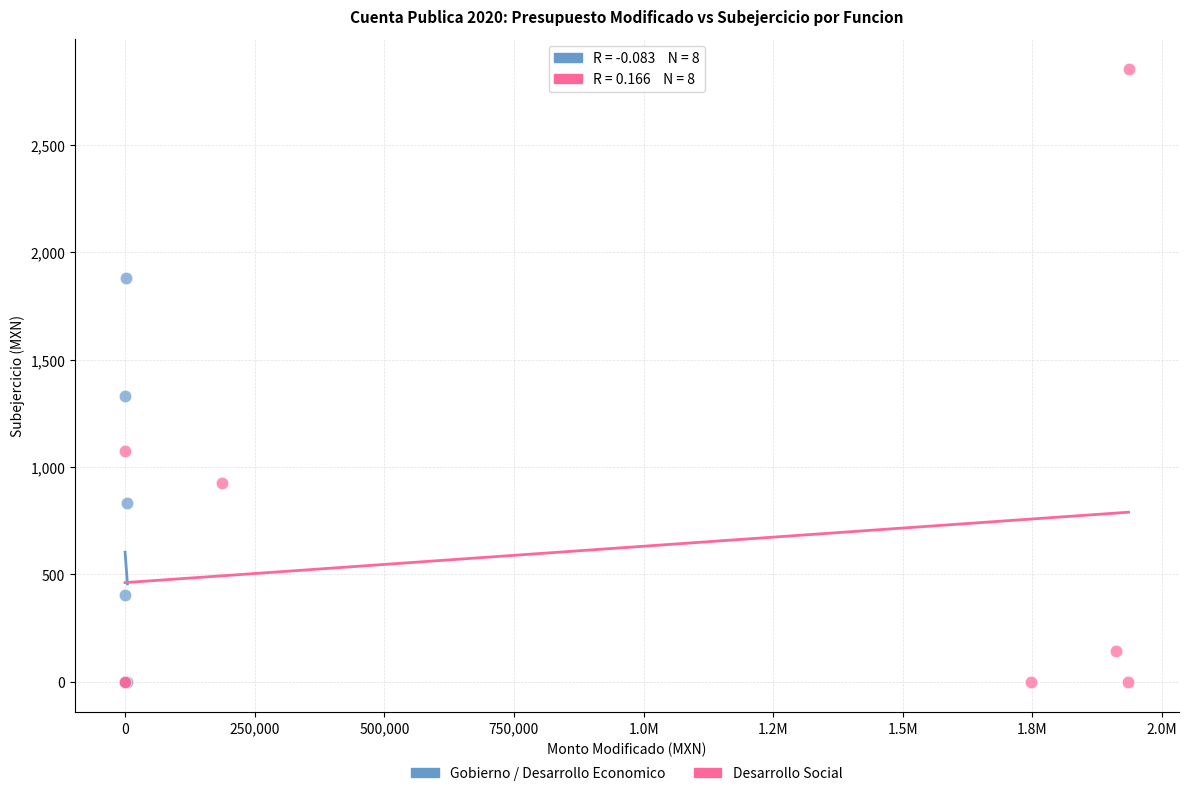

Which series has the widest spread of Y values?

Desarrollo Social